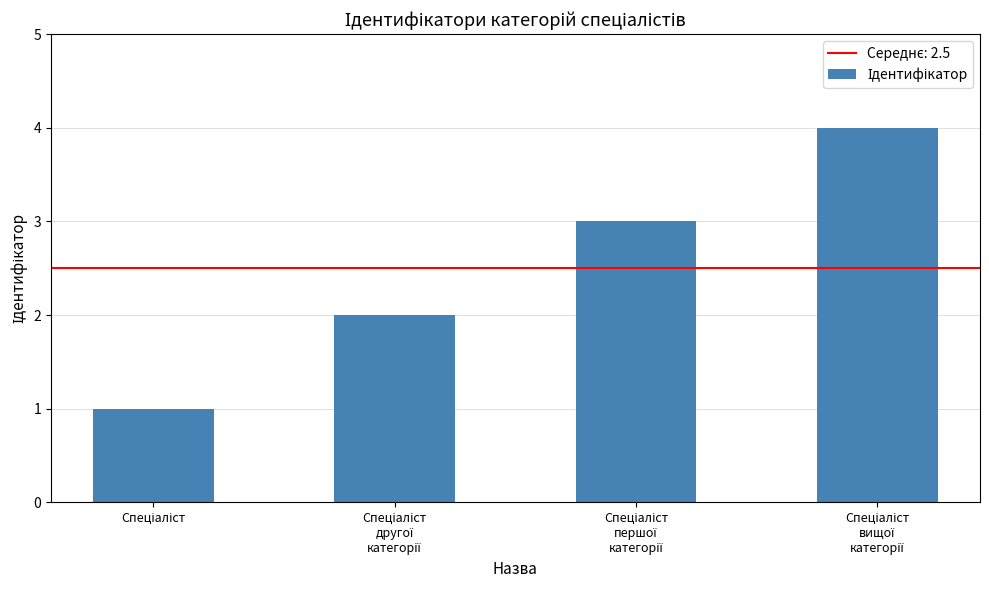

Reading left to right, list all the values displayed in this chart.

1	2	3	4